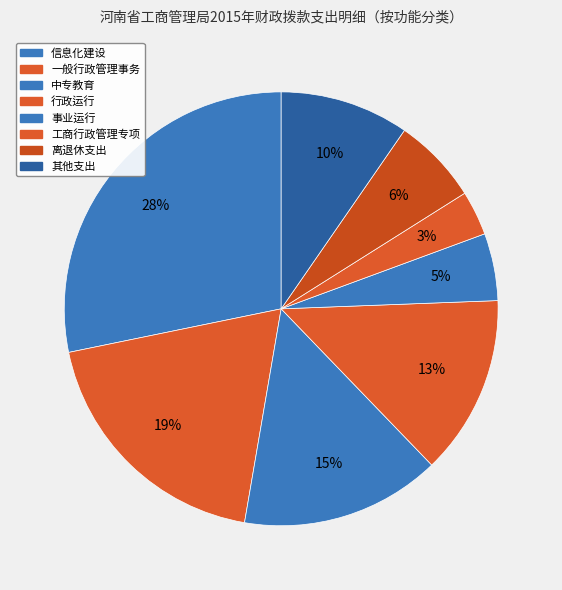

Count the number of slices in the pie.

8